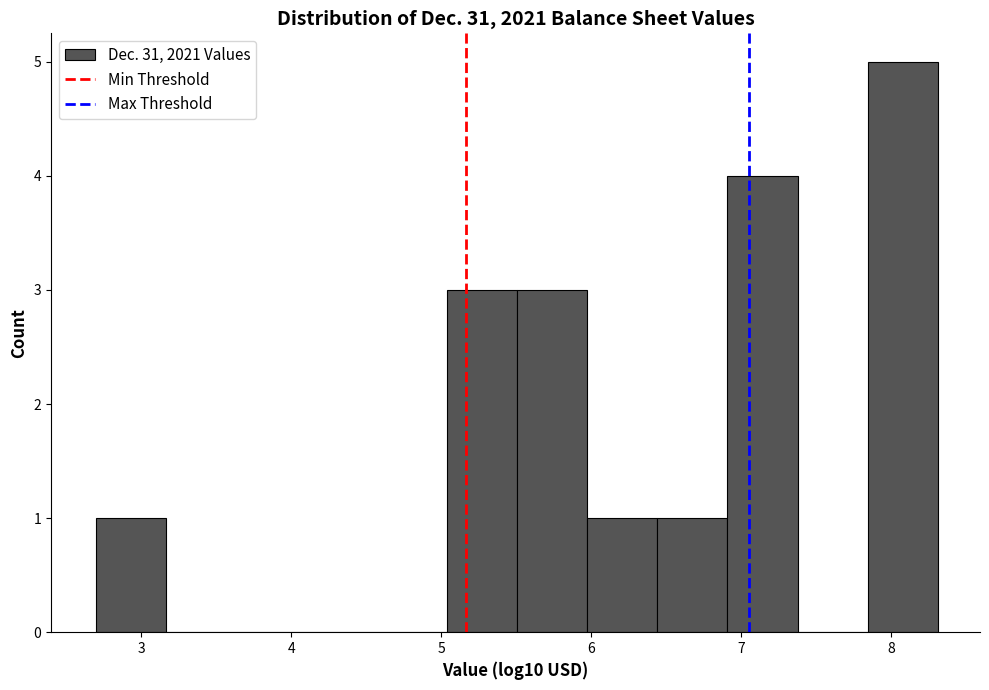

Which range on the x-axis has the tallest bar?

7.8 to 8.3